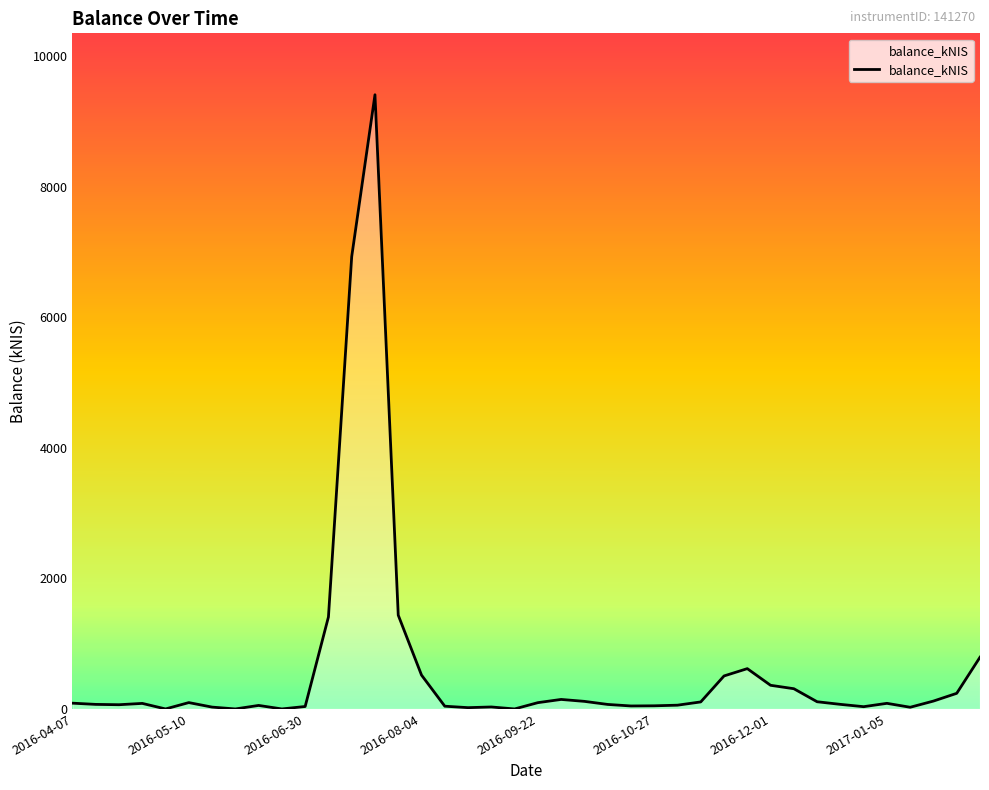

What is the difference between the maximum and minimum values?

9412.6